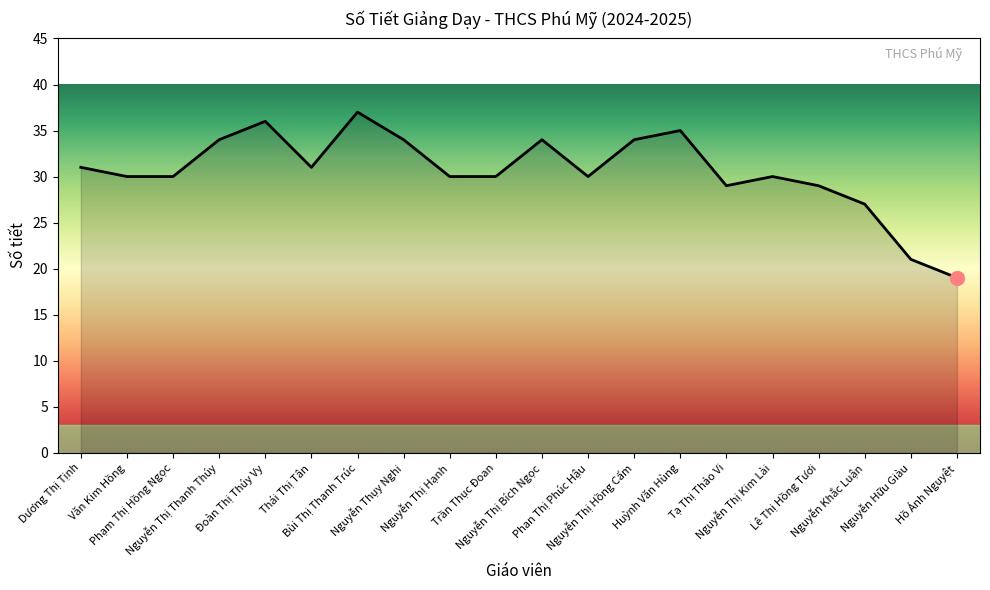

Reading left to right, list all the values displayed in this chart.

Dương Thị Tịnh=31	Văn Kim Hồng=30	Phạm Thị Hồng Ngọc=30	Nguyễn Thị Thanh Thúy=34	Đoàn Thị Thúy Vy=36	Thái Thị Tân=31	Bùi Thị Thanh Trúc=37	Nguyễn Thụy Nghi=34	Nguyễn Thị Hạnh=30	Trần Thục Đoan=30	Nguyễn Thị Bích Ngọc=34	Phan Thị Phúc Hậu=30	Nguyễn Thị Hồng Cẩm=34	Huỳnh Văn Hùng=35	Tạ Thị Thảo Vi=29	Nguyễn Thị Kim Lài=30	Lê Thị Hồng Tươi=29	Nguyễn Khắc Luận=27	Nguyễn Hữu Giàu=21	Hồ Ánh Nguyệt=19